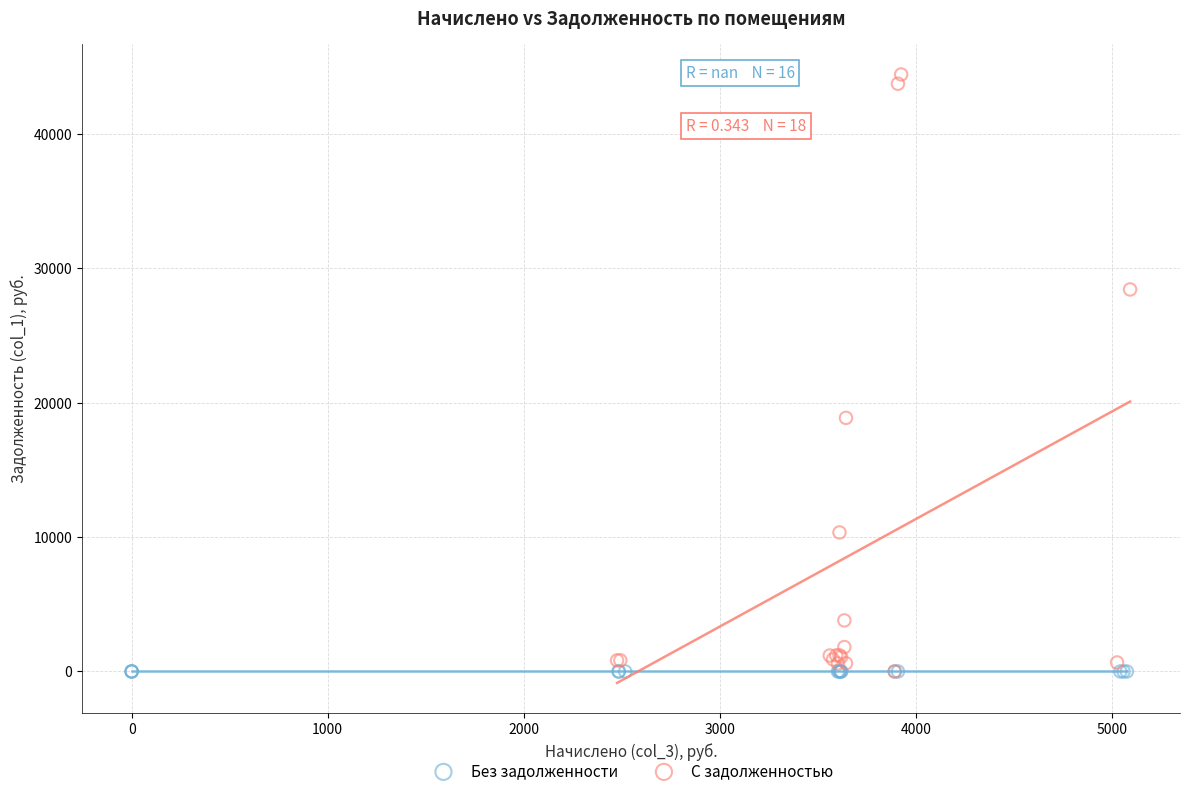

What are all the series names shown in the legend?

Без задолженности, С задолженностью